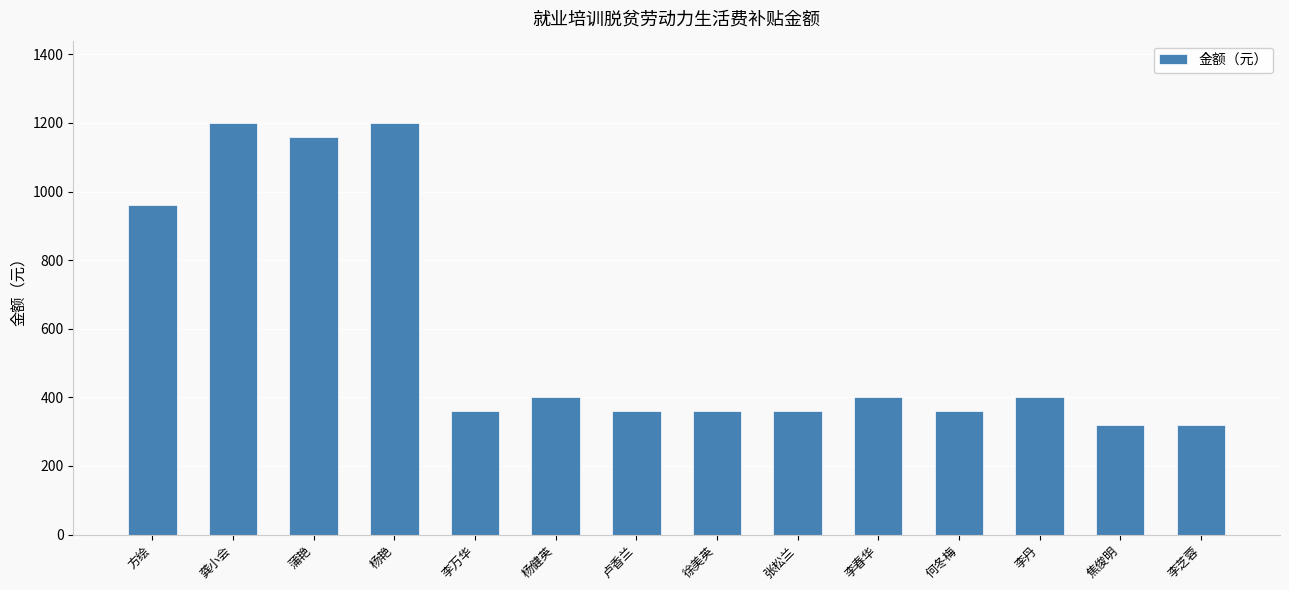

Read the value at 方绘.

960